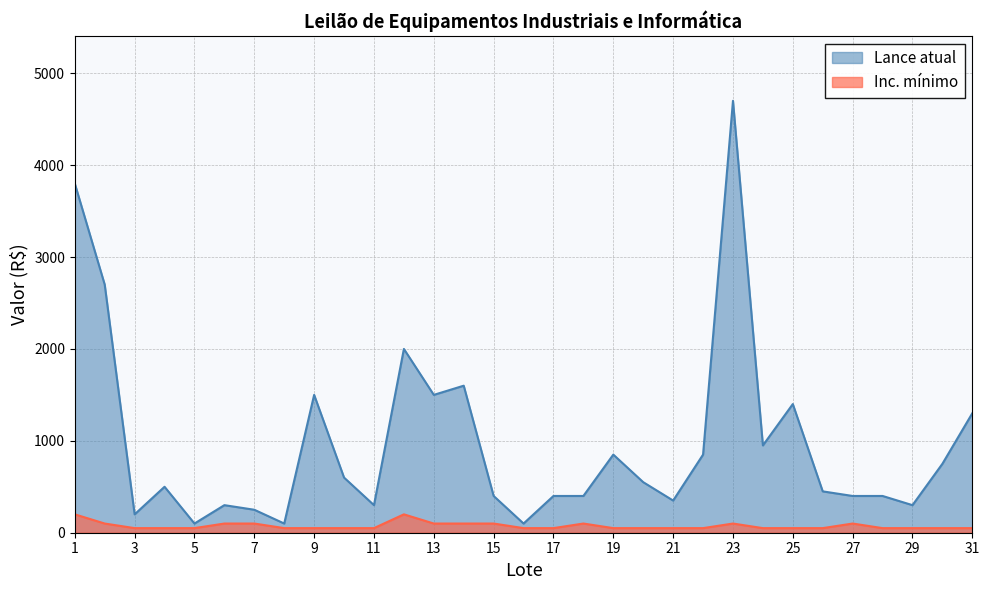

True or false: Lance atual has more than 0 points higher than both neighbors.

True